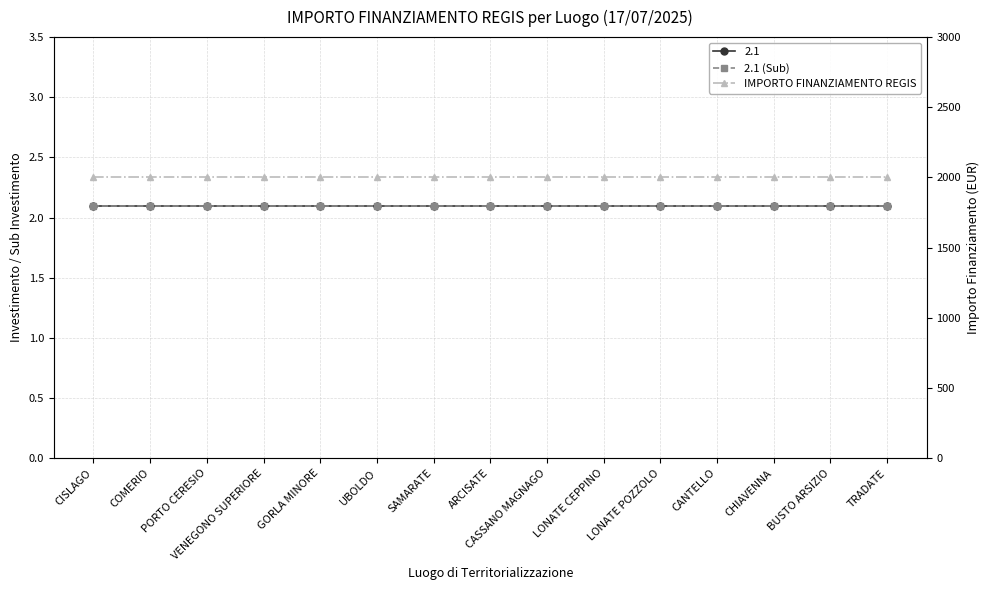

The IMPORTO FINANZIAMENTO REGIS series shows 2000.0 at SAMARATE. True or false?

True